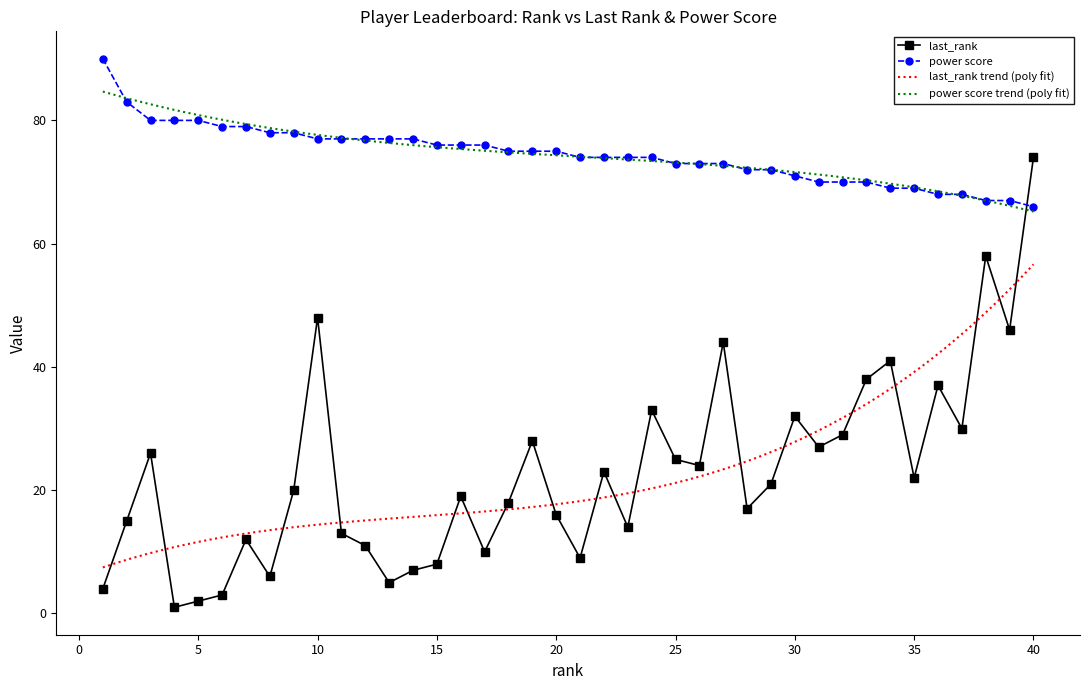

Which label corresponds to the largest value in the chart?

1